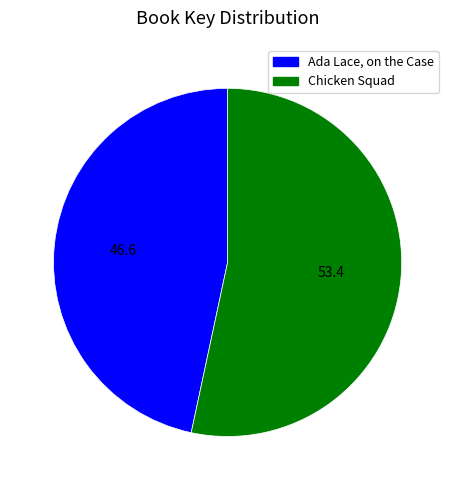

The Ada Lace, on the Case slice represents 47% of the pie. True or false?

True